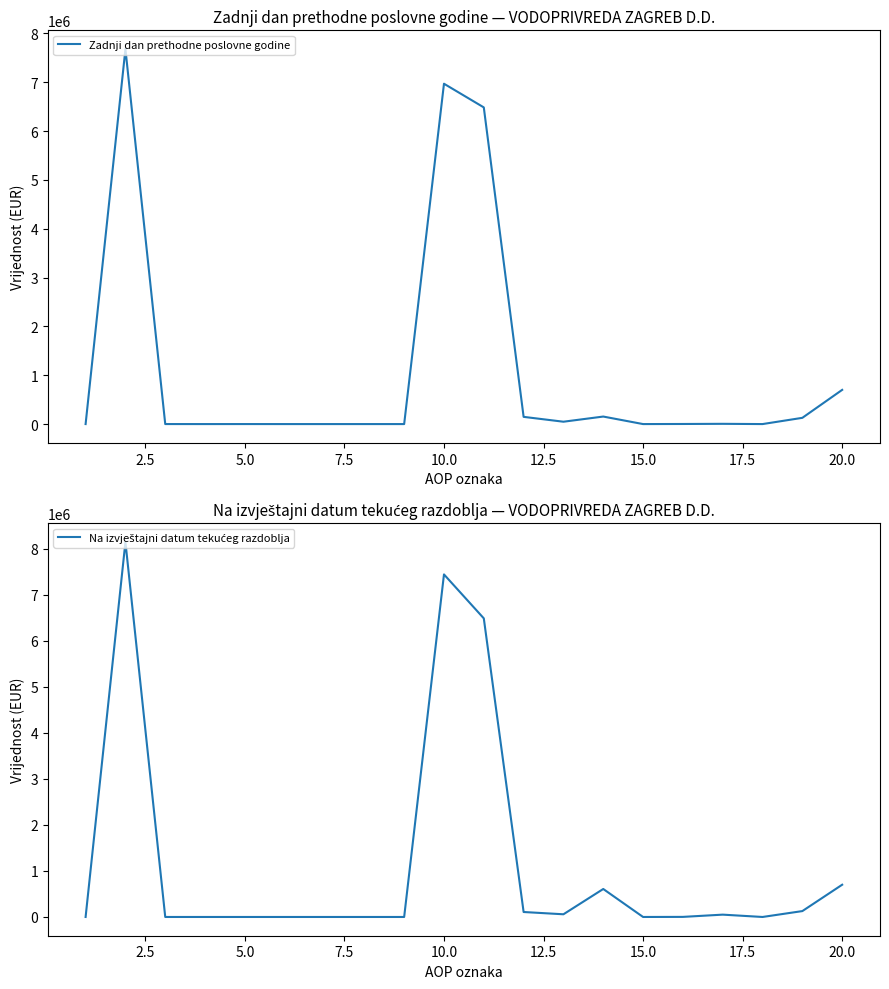

How many data points in Na izvještajni datum tekućeg razdoblja are above 1869?

9